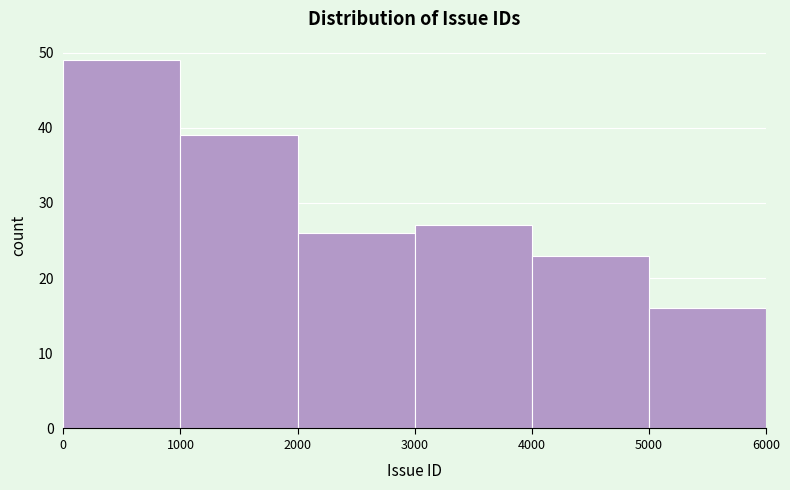

Reading left to right, transcribe this chart: for each bar, give the range it covers on the x-axis and its height. The values are not printed on the chart, so give them approximately, as read against the axis.

0 to 1000: 49
1000 to 2000: 39
2000 to 3000: 26
3000 to 4000: 27
4000 to 5000: 23
5000 to 6000: 16